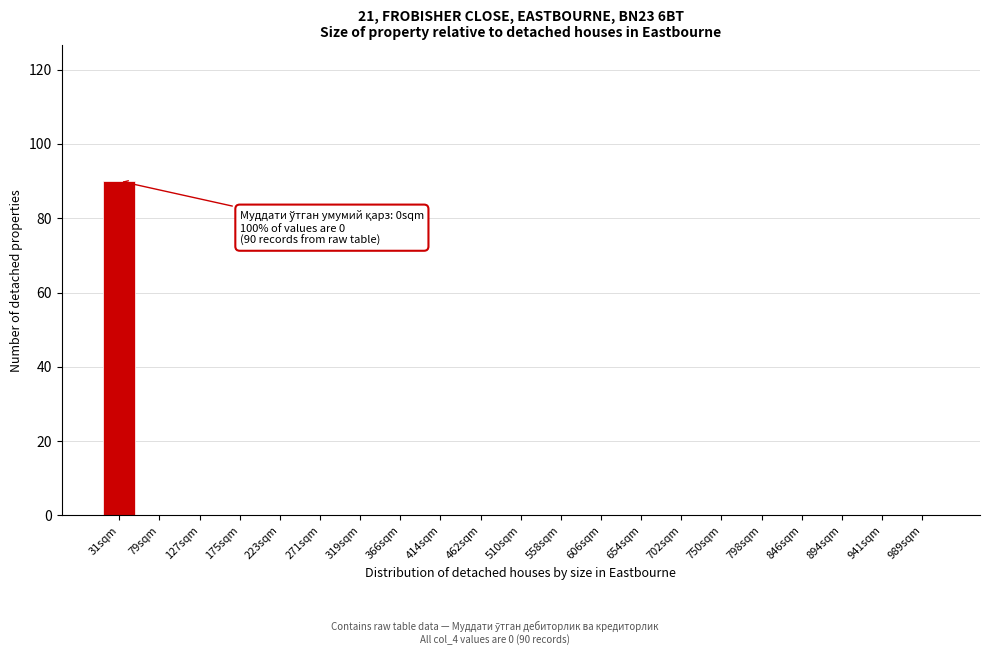

Reading left to right, list all the values displayed in this chart.

31sqm=90	79sqm=0	127sqm=0	175sqm=0	223sqm=0	271sqm=0	319sqm=0	366sqm=0	414sqm=0	462sqm=0	510sqm=0	558sqm=0	606sqm=0	654sqm=0	702sqm=0	750sqm=0	798sqm=0	846sqm=0	894sqm=0	941sqm=0	989sqm=0